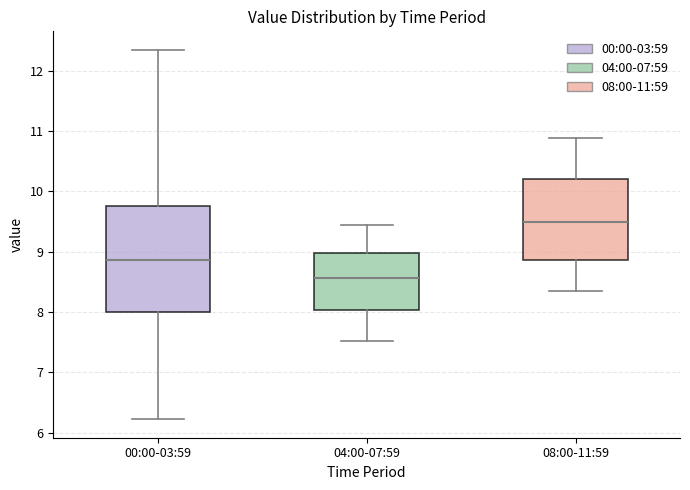

Which box is the tallest, from its lower edge to its upper edge?

00:00-03:59